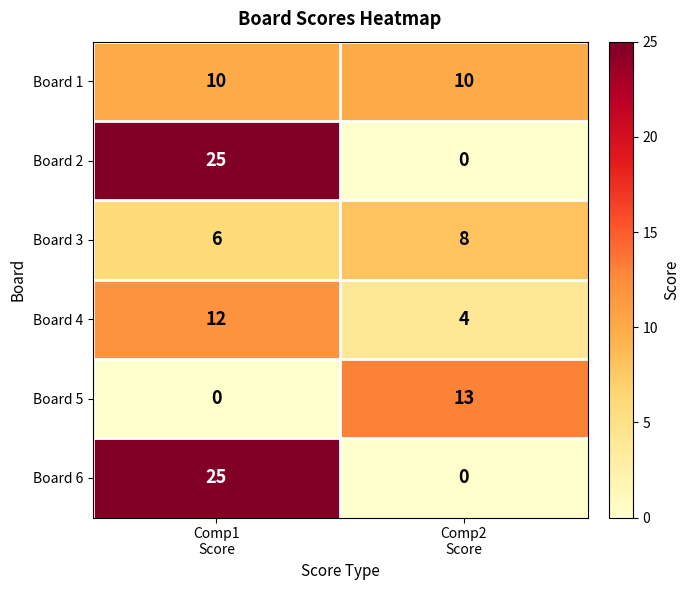

Reading right to left, list all the values displayed in this chart.

Board 1: 10	10
Board 2: 0	25
Board 3: 8	6
Board 4: 4	12
Board 5: 13	0
Board 6: 0	25